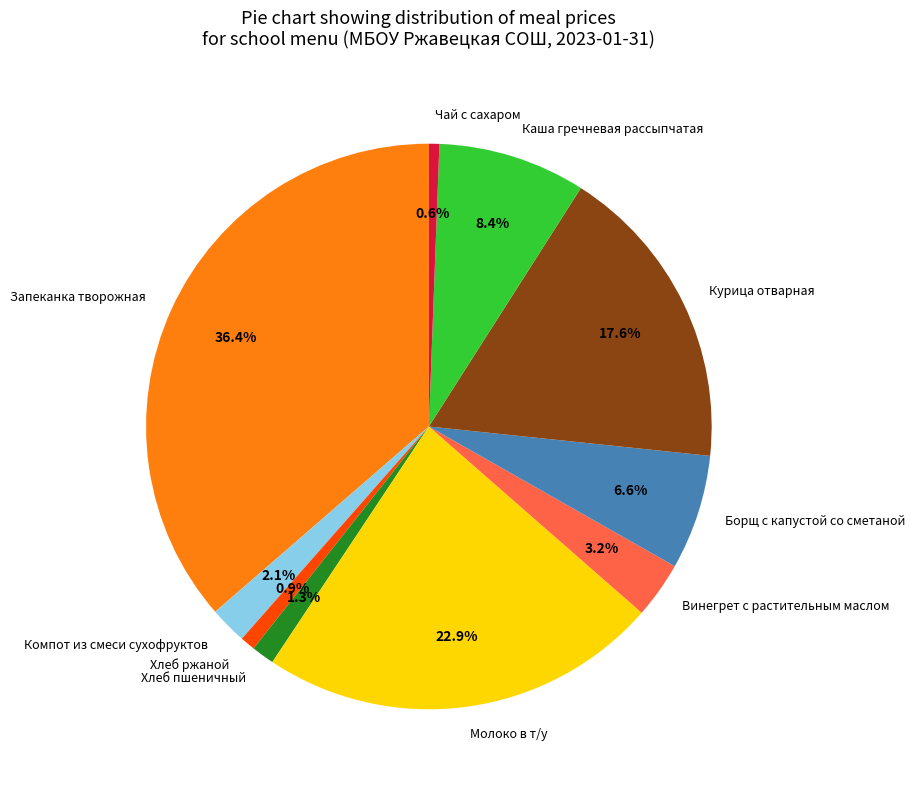

The Хлеб ржаной slice represents 6% of the pie. True or false?

False